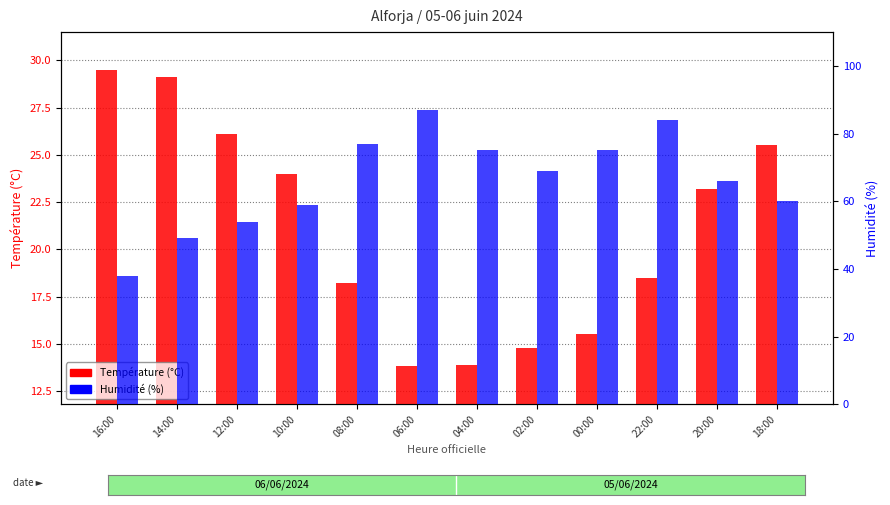

How many data points in Température (°C) are above 23?

6